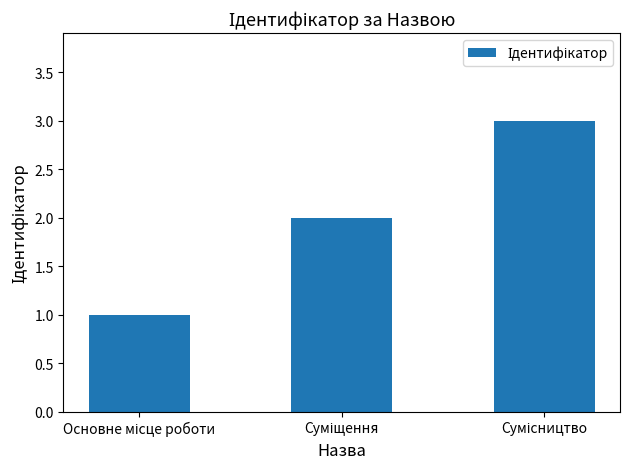

What is the average value?

2